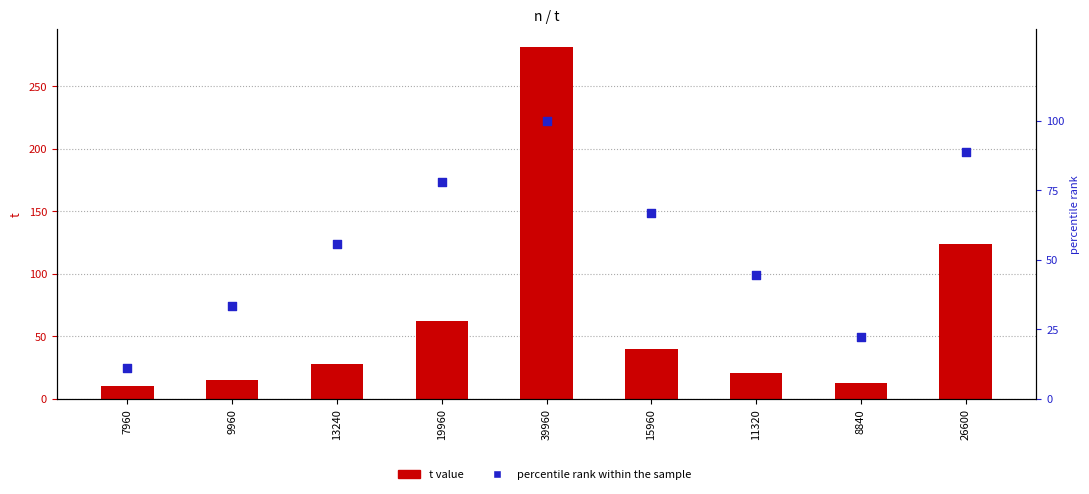

Which series has the widest spread of Y values?

t value